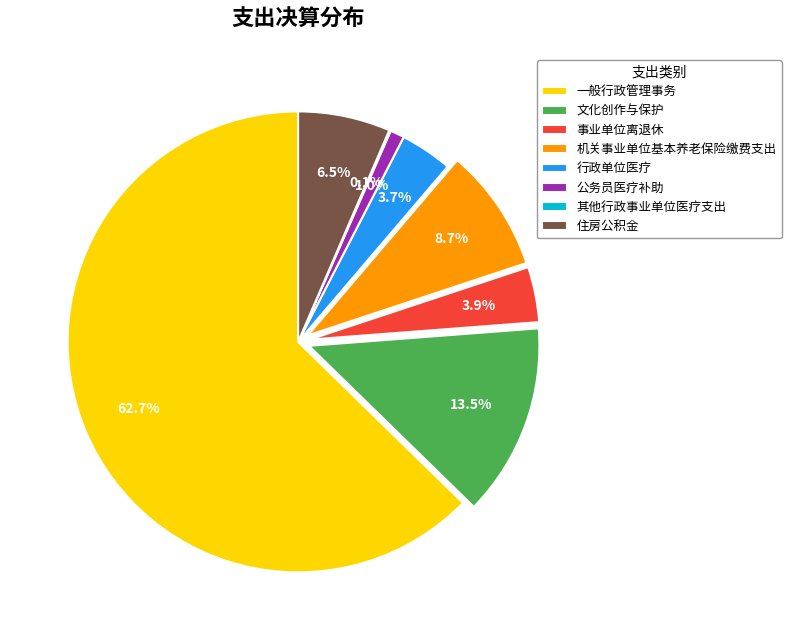

Which has a higher value, 一般行政管理事务 or 住房公积金?

一般行政管理事务